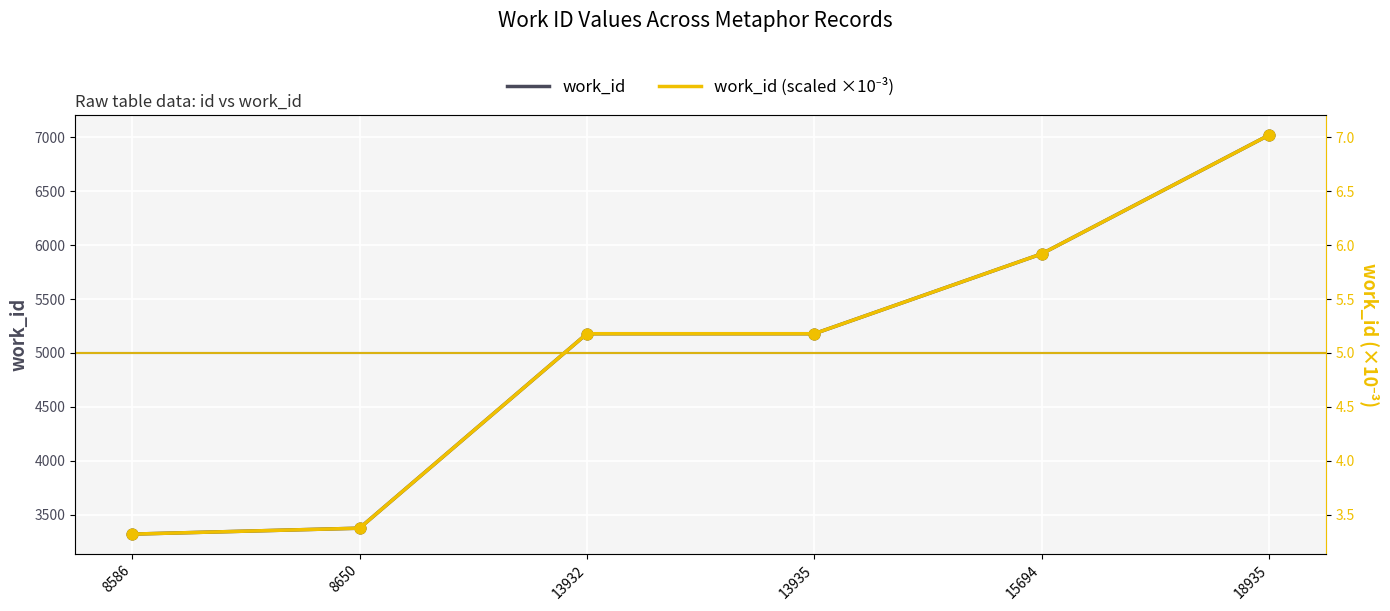

Is the value of work_id (scaled ×10⁻³) at 15694 greater than the value of work_id at 13935?

No